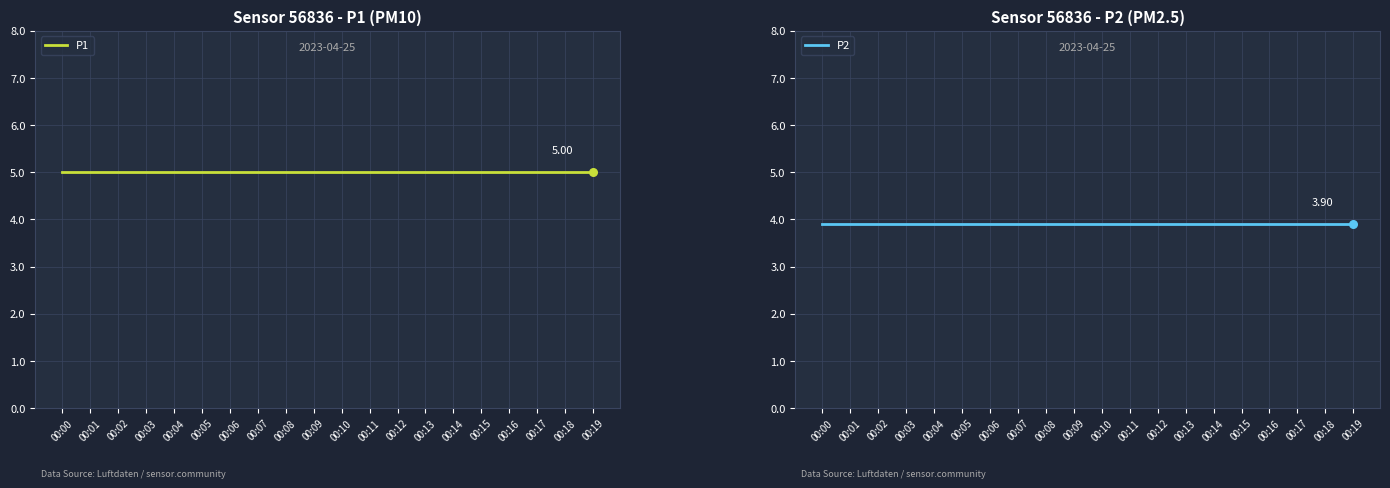

At how many categories does at least one series exceed 3?

20